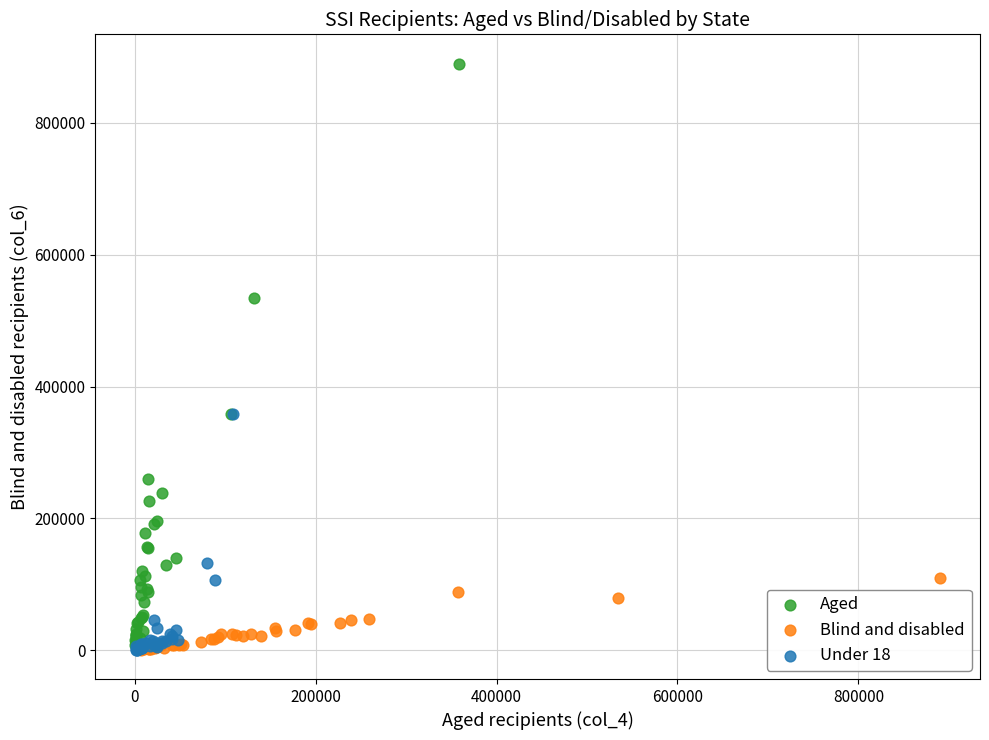

Which series reaches the maximum Y coordinate?

Aged